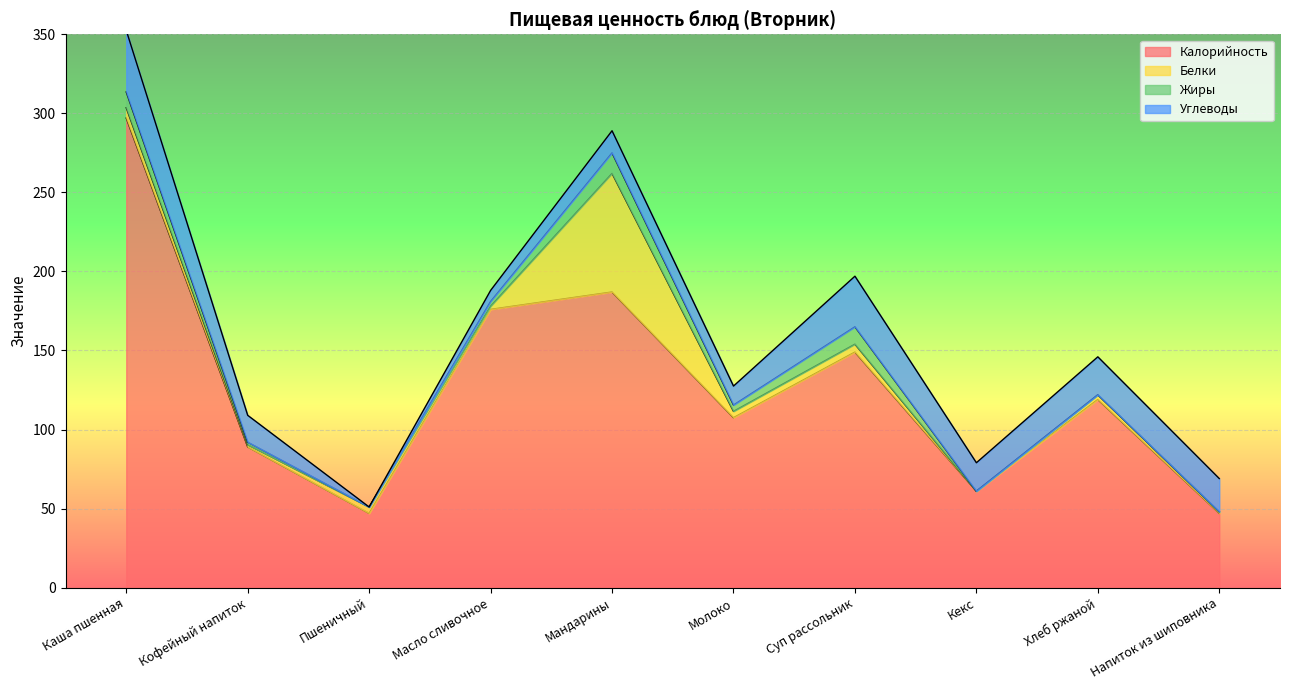

What position from the right is Кофейный напиток?

9